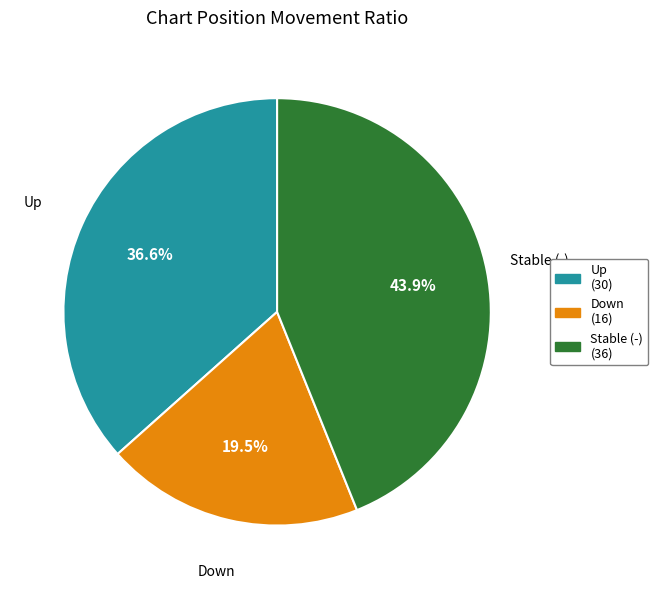

Does Up (30) account for over 50% of the chart?

No